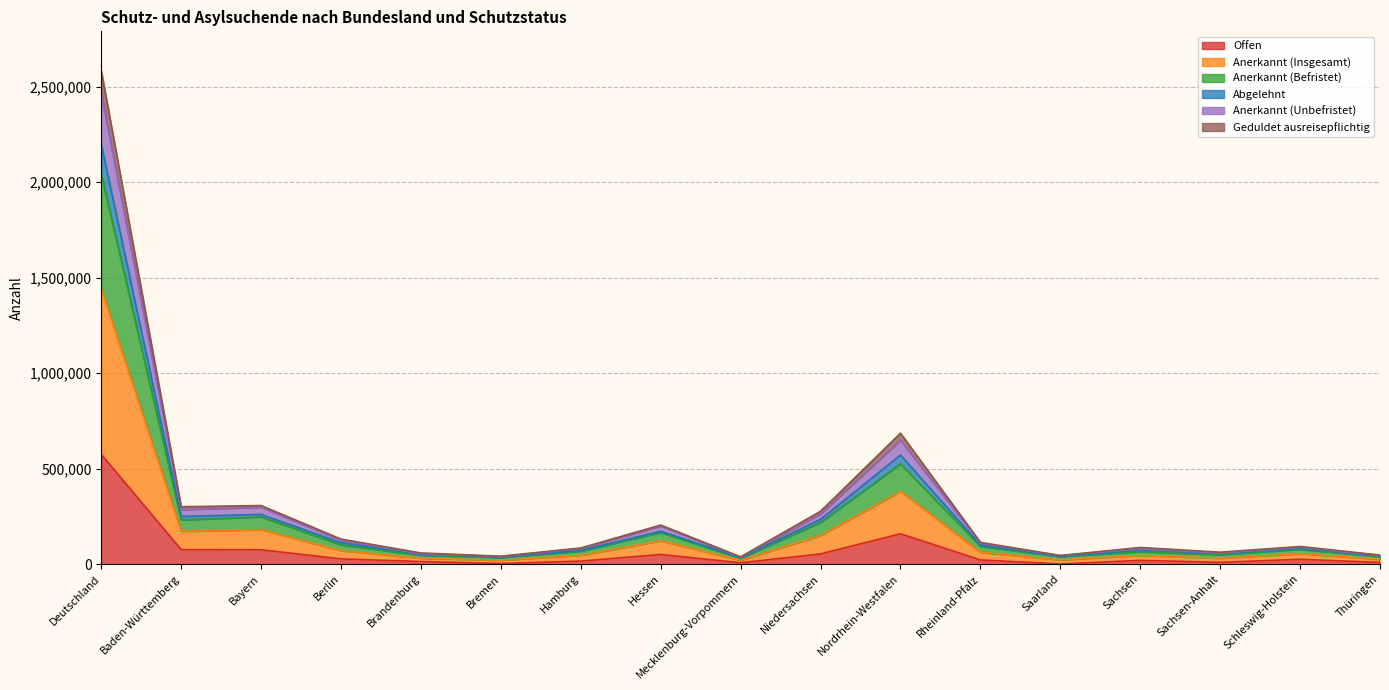

What value does the Offen series have at Saarland?

1495